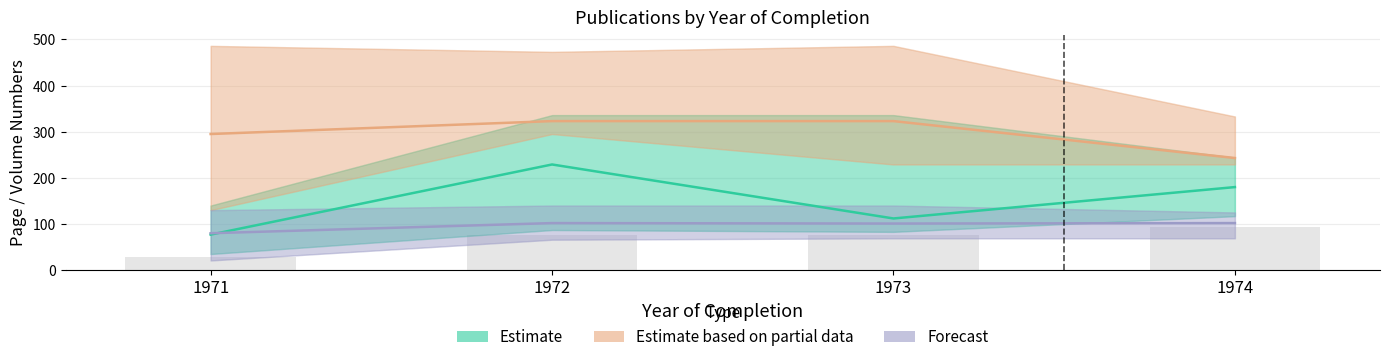

Reading left to right, what are all the values shown in this chart?

Estimate: 77	229	112	180
Estimate based on partial data: 295	323	323	243
Forecast: 80	102	101	102